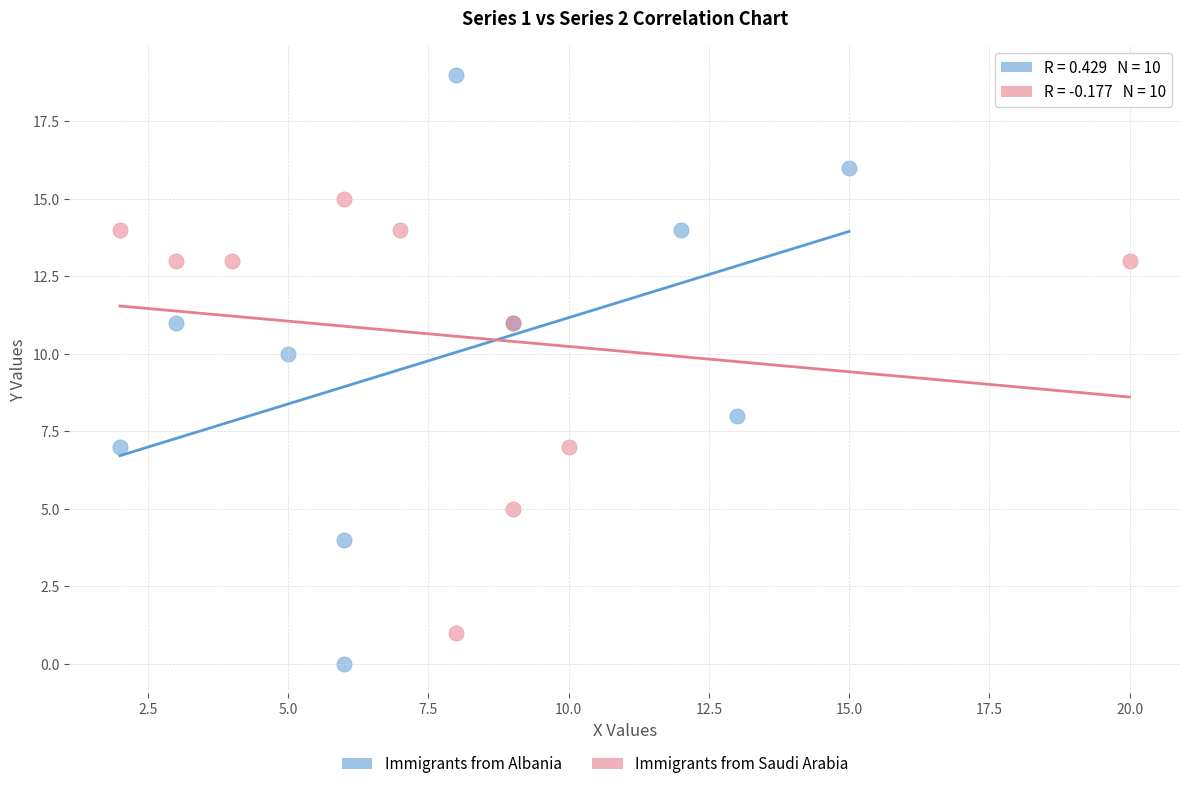

Which series reaches the minimum Y coordinate?

Immigrants from Albania